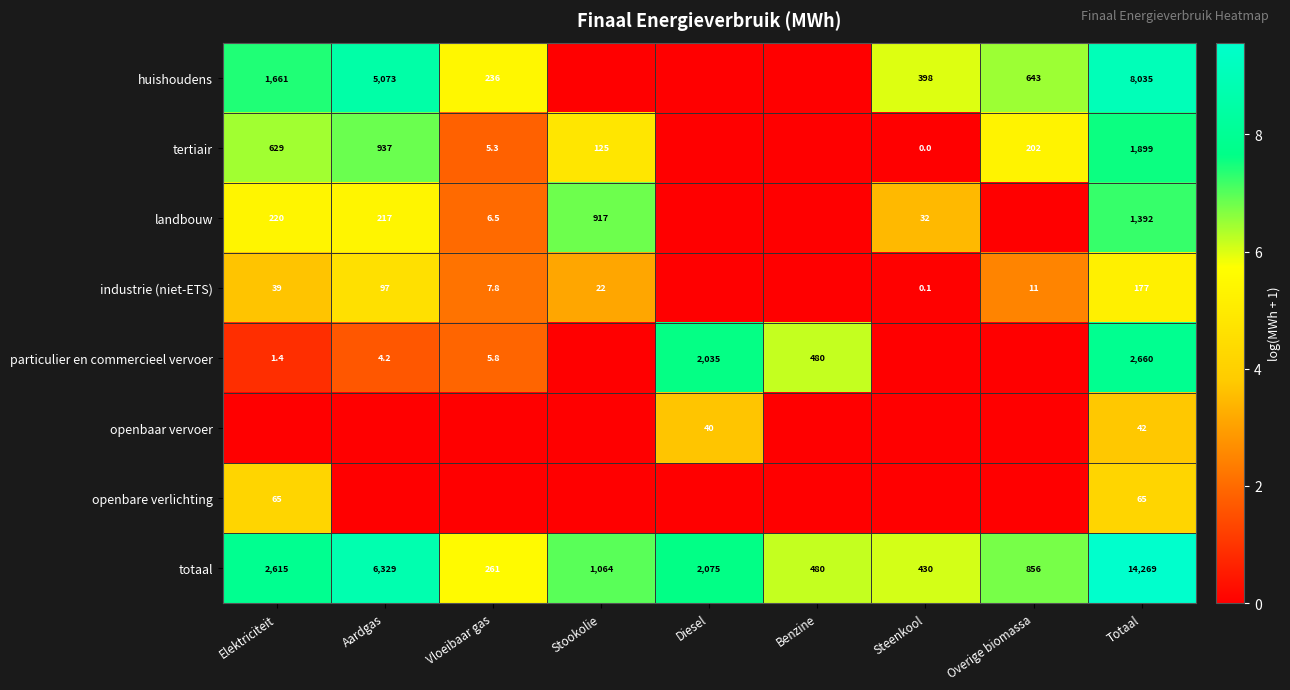

The value of huishoudens at Elektriciteit is 2420.9. True or false?

False